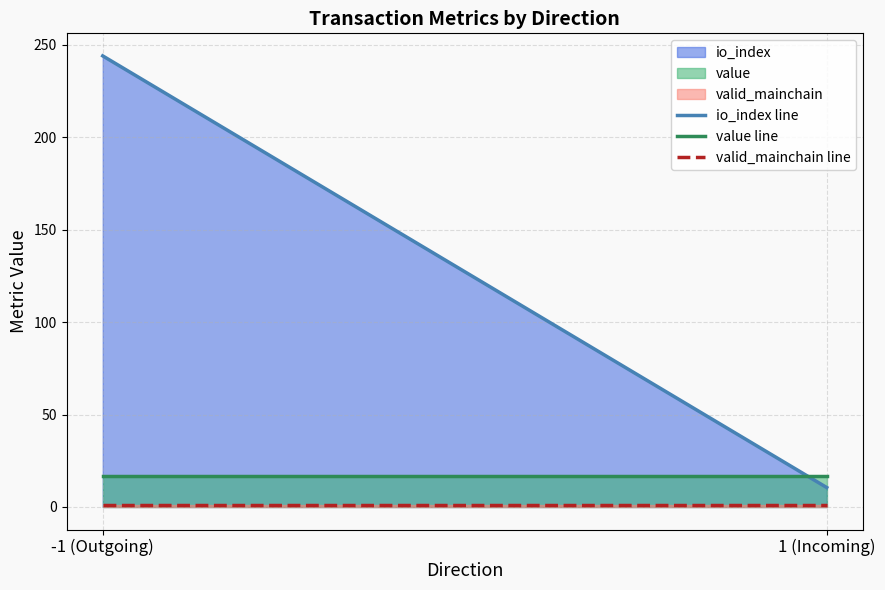

Rank the series at 1 (Incoming) from lowest to highest value.

valid_mainchain line, io_index line, value line